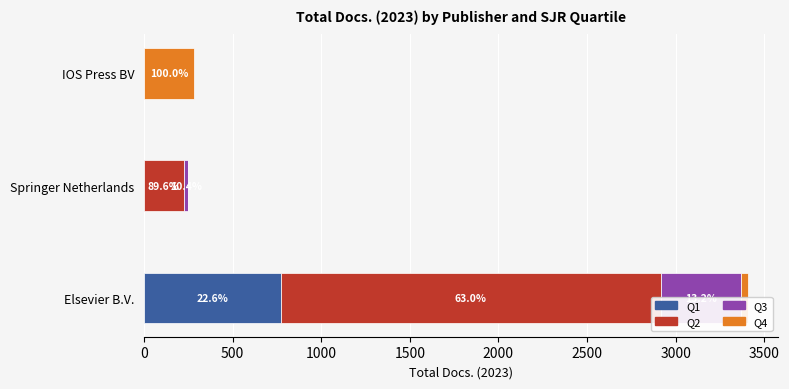

Between Springer Netherlands and IOS Press BV, which series saw the biggest shift?

Q4